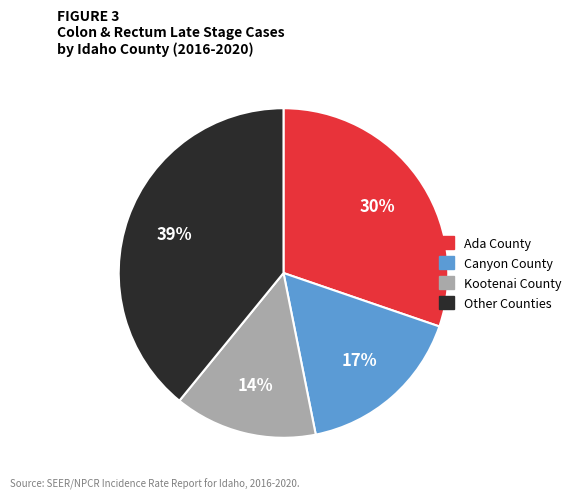

How many segments does this pie chart have?

4